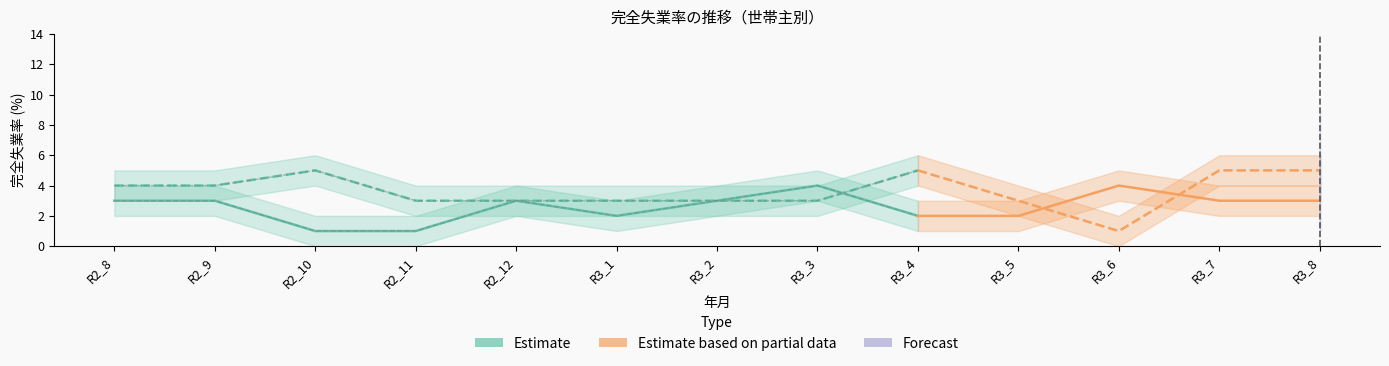

Which category has the highest value in the 世帯主 series?

R3_3